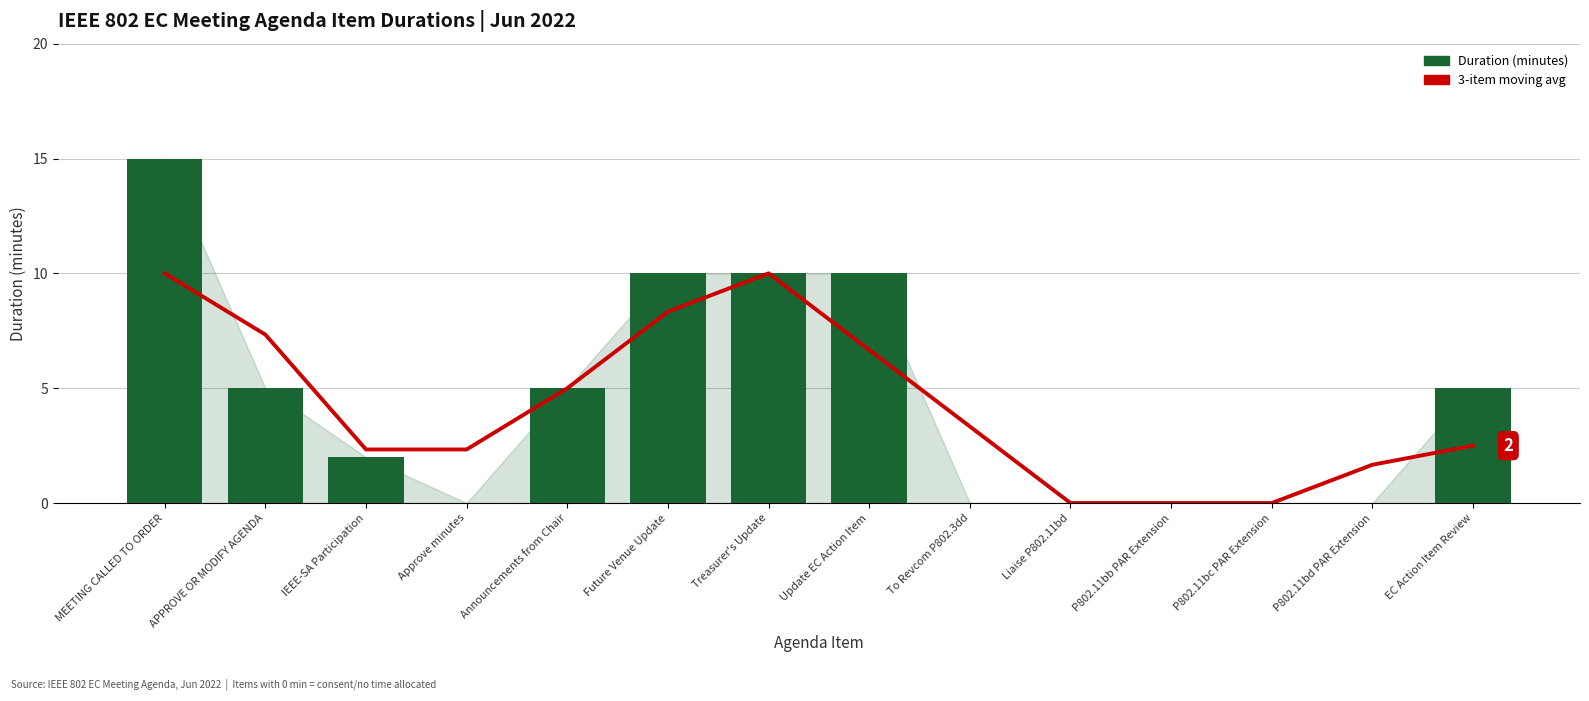

What is the label of the 5th bar from the left?

Announcements from Chair